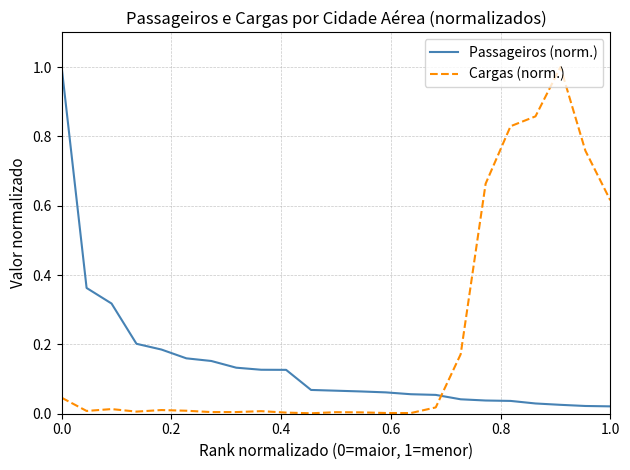

What is the difference between the maximum and minimum values in the Cargas (norm.) series?

1.0